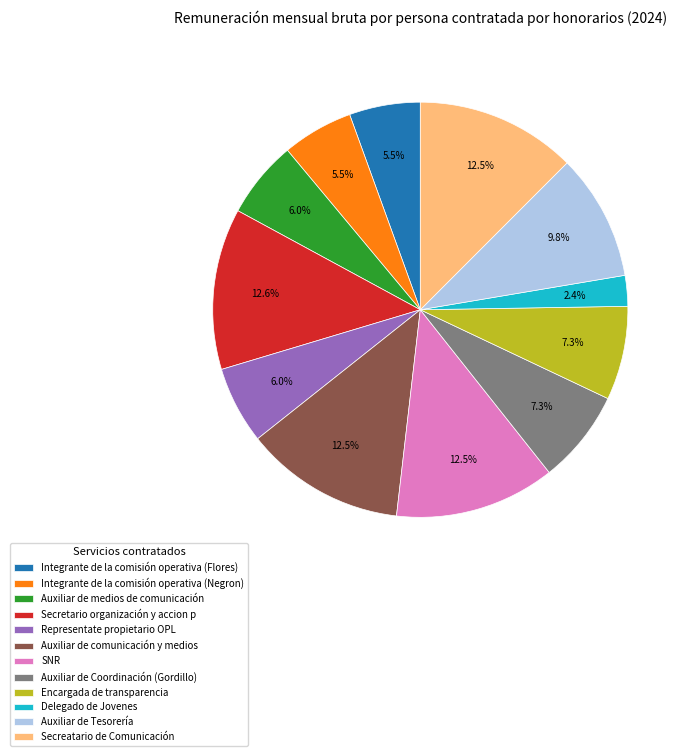

Which category has the smallest portion of the pie?

Delegado de Jovenes